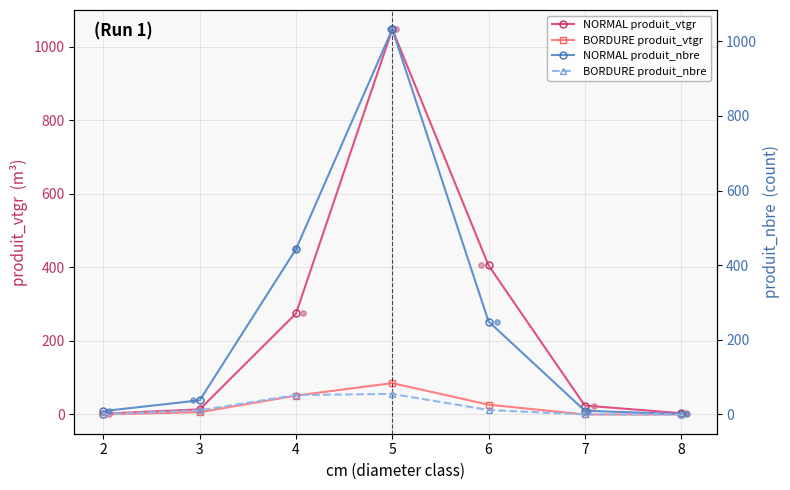

At how many categories does at least one series exceed 446?

1